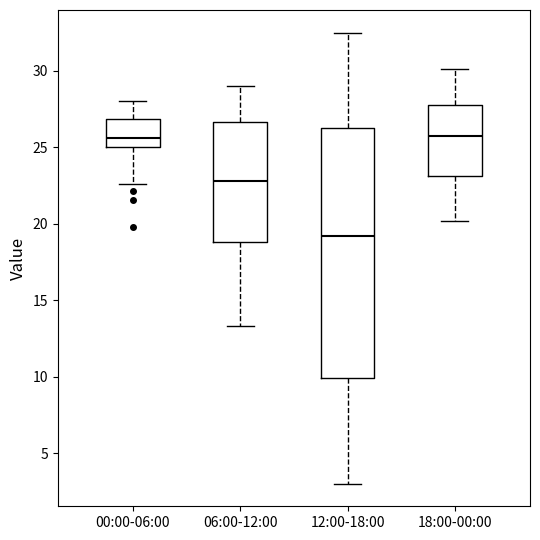

Reading left to right, read every box against the y-axis: the position of its median line, the range the box covers, and the ends of its whiskers. The values are not printed on the chart, so give them approximately, as read against the axis.

00:00-06:00: median 25.5, box 25.0 to 27.0, whiskers 22.5 to 28.0
06:00-12:00: median 23.0, box 19.0 to 26.5, whiskers 13.5 to 29.0
12:00-18:00: median 19.0, box 10.0 to 26.5, whiskers 3.0 to 32.5
18:00-00:00: median 26.0, box 23.0 to 28.0, whiskers 20.0 to 30.0